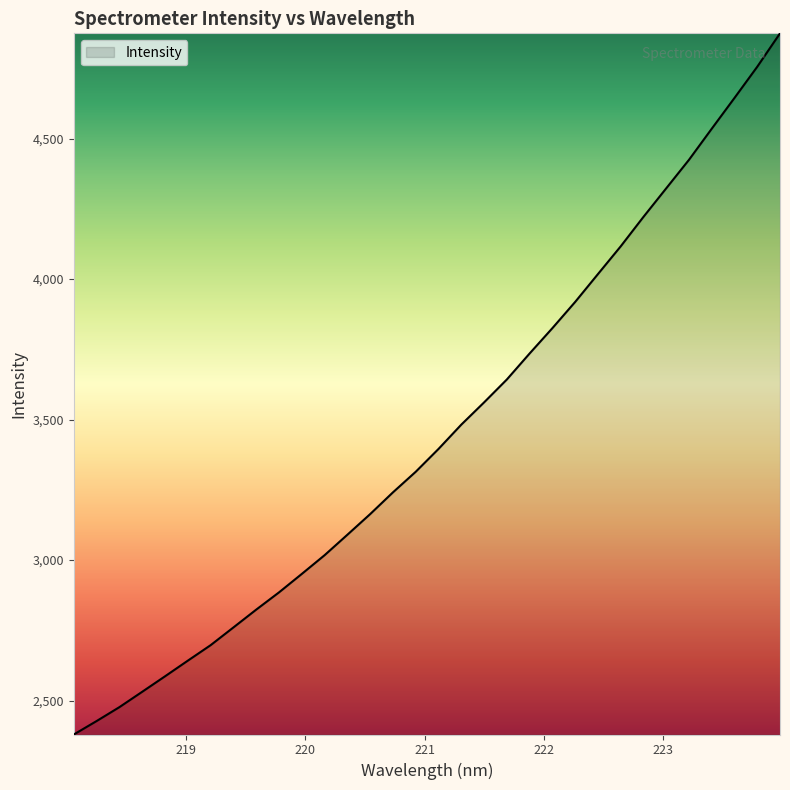

What is the difference between the maximum and minimum values?

2495.8